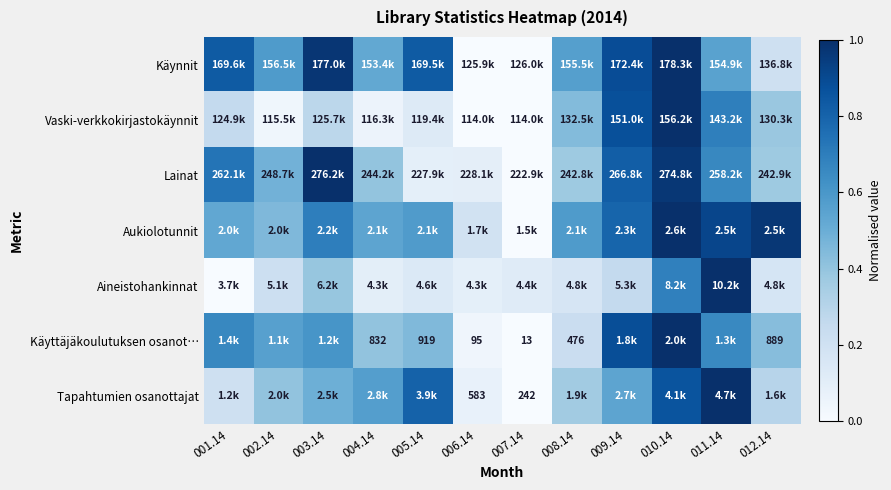

True or false: Vaski-verkkokirjastokäynnit has a value of 0.0 at 007.14.

False